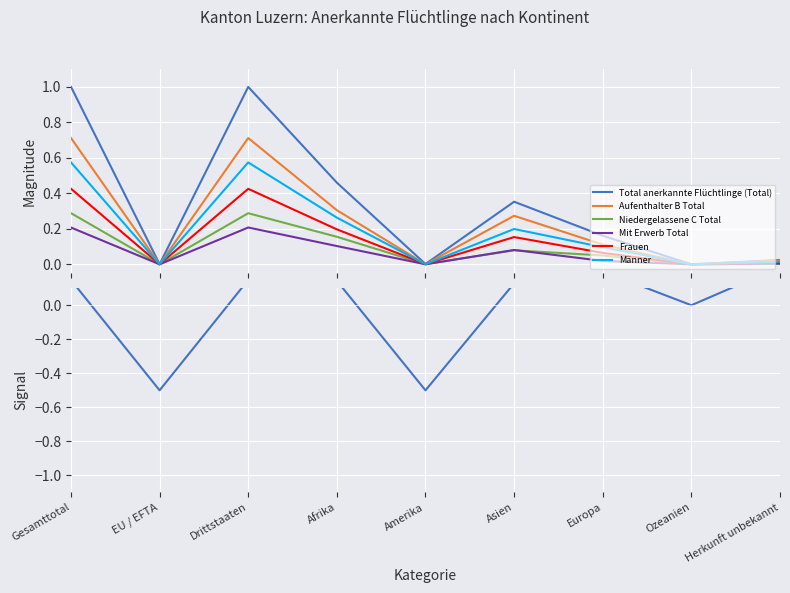

Reading left to right, extract all data points from this chart.

Total anerkannte Flüchtlinge (Total): 1.0	0.0	1.0	0.5	0.0	0.4	0.2	0.0	0.0
Aufenthalter B Total: 0.7	0.0	0.7	0.3	0.0	0.3	0.1	0.0	0.0
Niedergelassene C Total: 0.3	0.0	0.3	0.2	0.0	0.1	0.0	0.0	0.0
Mit Erwerb Total: 0.2	0.0	0.2	0.1	0.0	0.1	0.0	0.0	0.0
Frauen: 0.4	0.0	0.4	0.2	0.0	0.2	0.1	0.0	0.0
Männer: 0.6	0.0	0.6	0.3	0.0	0.2	0.1	0.0	0.0